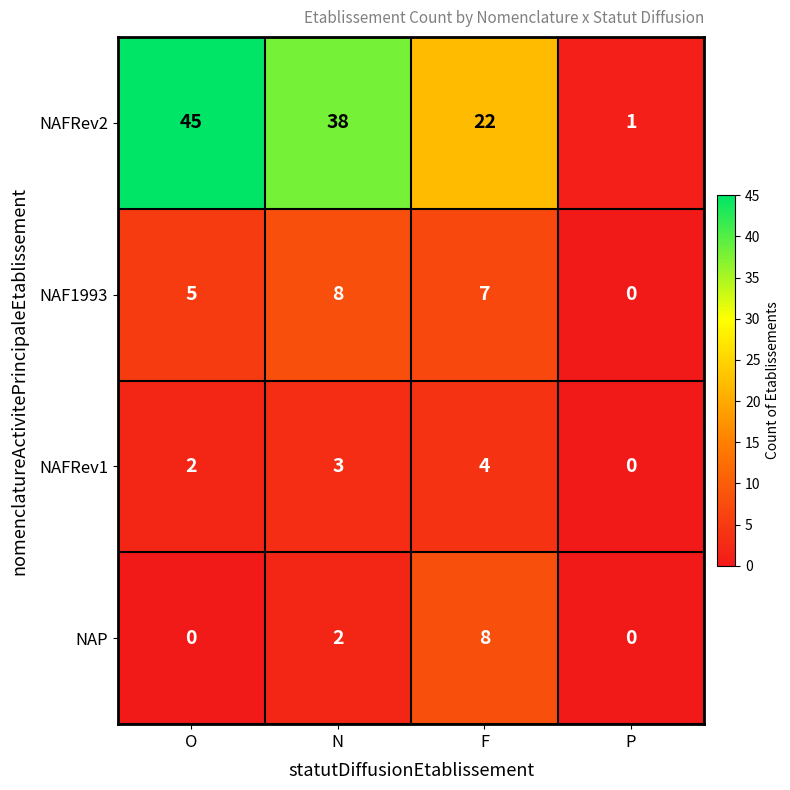

Reading right to left, what are all the values shown in this chart?

NAFRev2: P=1	F=22	N=38	O=45
NAF1993: P=0	F=7	N=8	O=5
NAFRev1: P=0	F=4	N=3	O=2
NAP: P=0	F=8	N=2	O=0